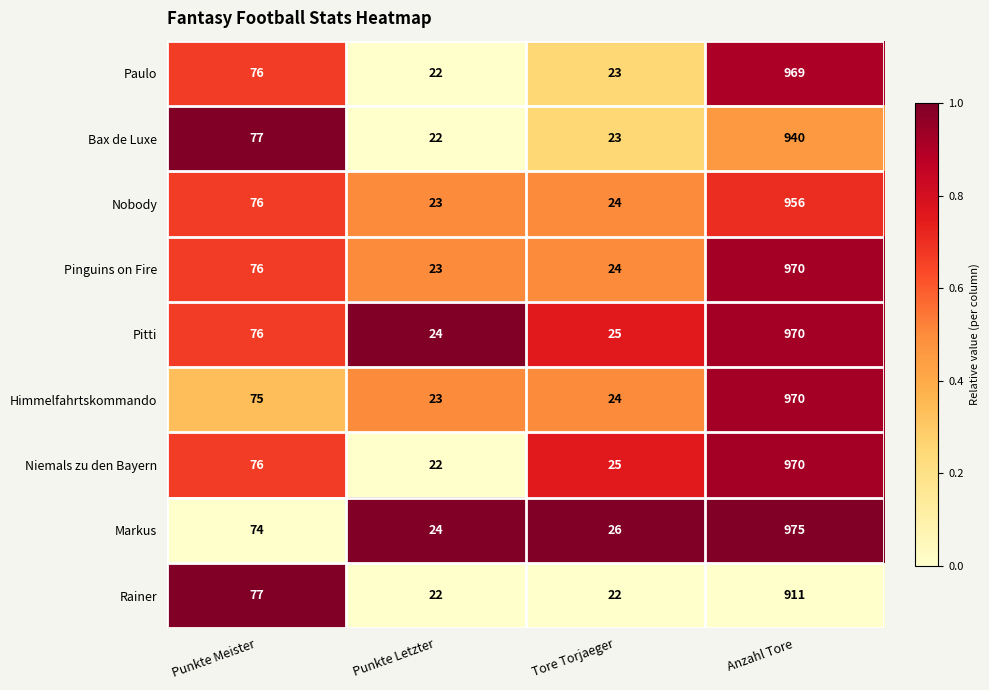

What is the total value across all series at Anzahl Tore?

8631